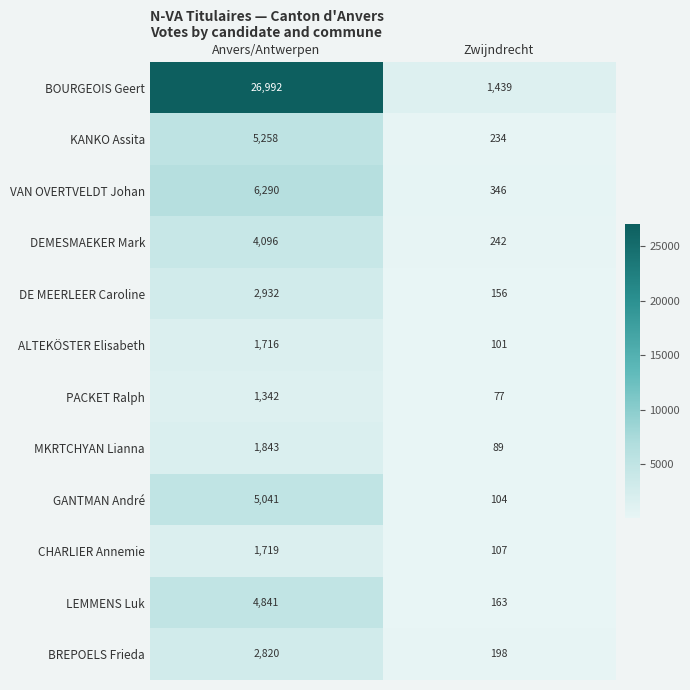

List the series in order of their peak value, lowest first.

PACKET Ralph, ALTEKÖSTER Elisabeth, CHARLIER Annemie, MKRTCHYAN Lianna, BREPOELS Frieda, DE MEERLEER Caroline, DEMESMAEKER Mark, LEMMENS Luk, GANTMAN André, KANKO Assita, VAN OVERTVELDT Johan, BOURGEOIS Geert